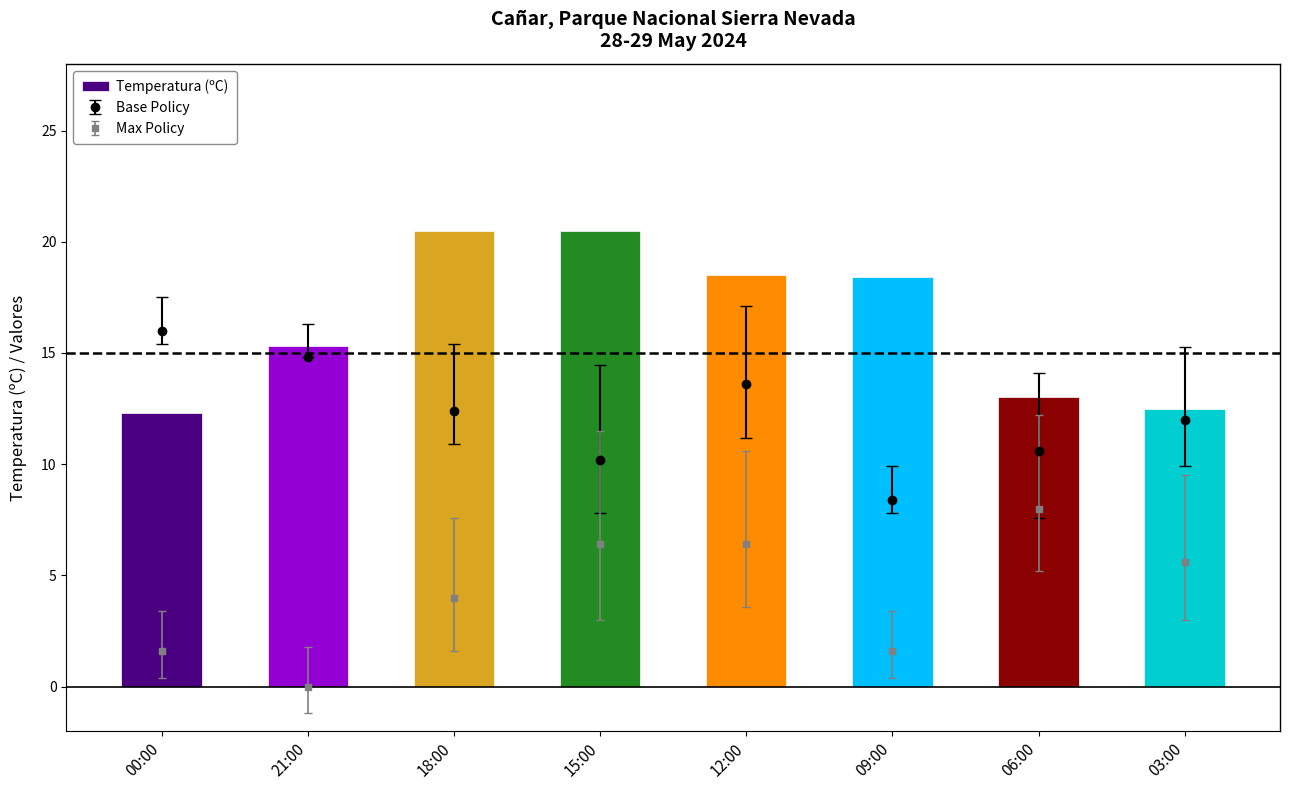

Is it true that the value at 00:00 is 4.5?

False